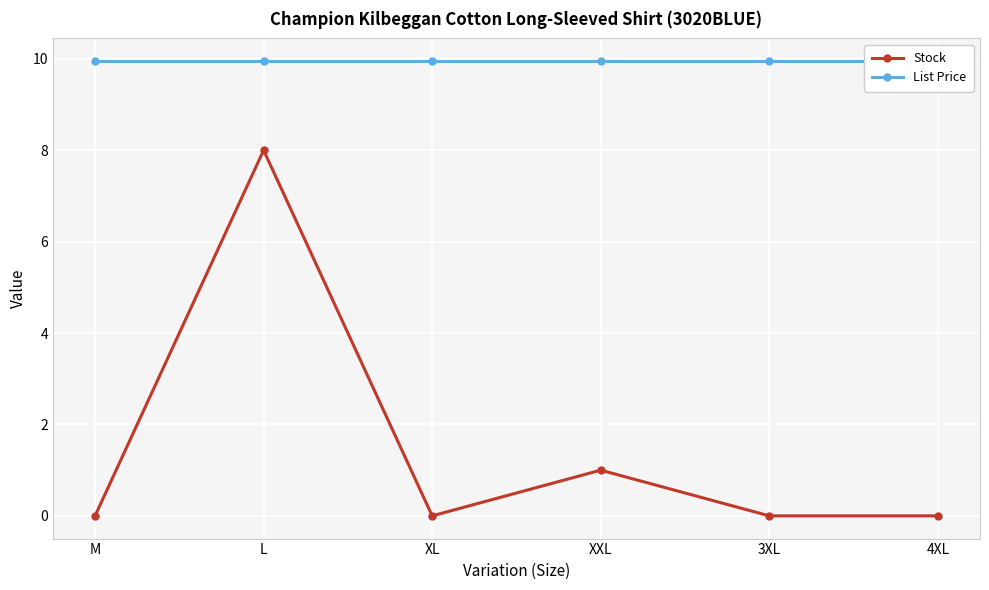

In Stock, how many points are lower than both neighbors (excluding endpoints)?

1